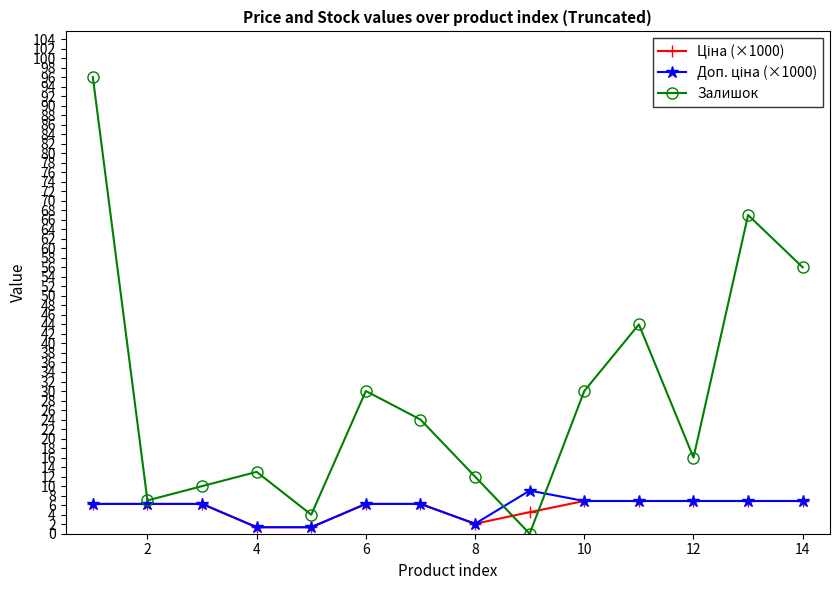

Which series has the widest spread of values?

Залишок